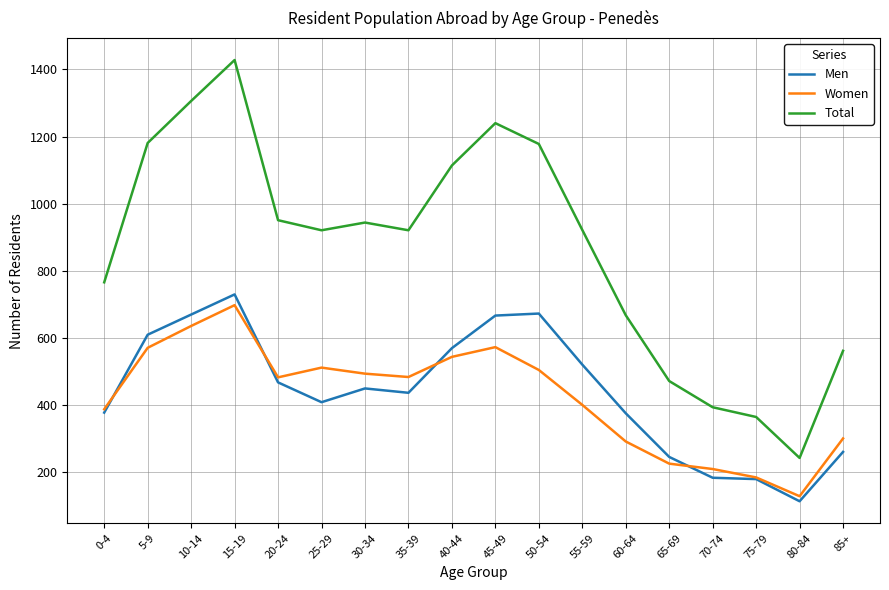

What position from the right is 45-49?

9